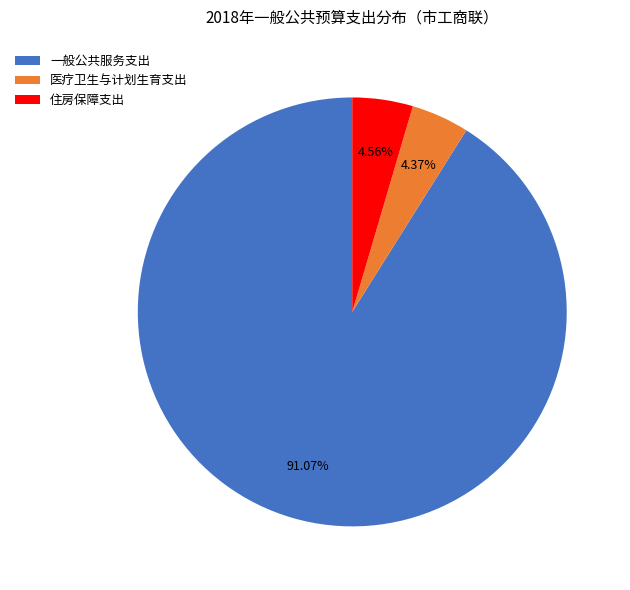

Which slice represents more than half of the pie?

一般公共服务支出